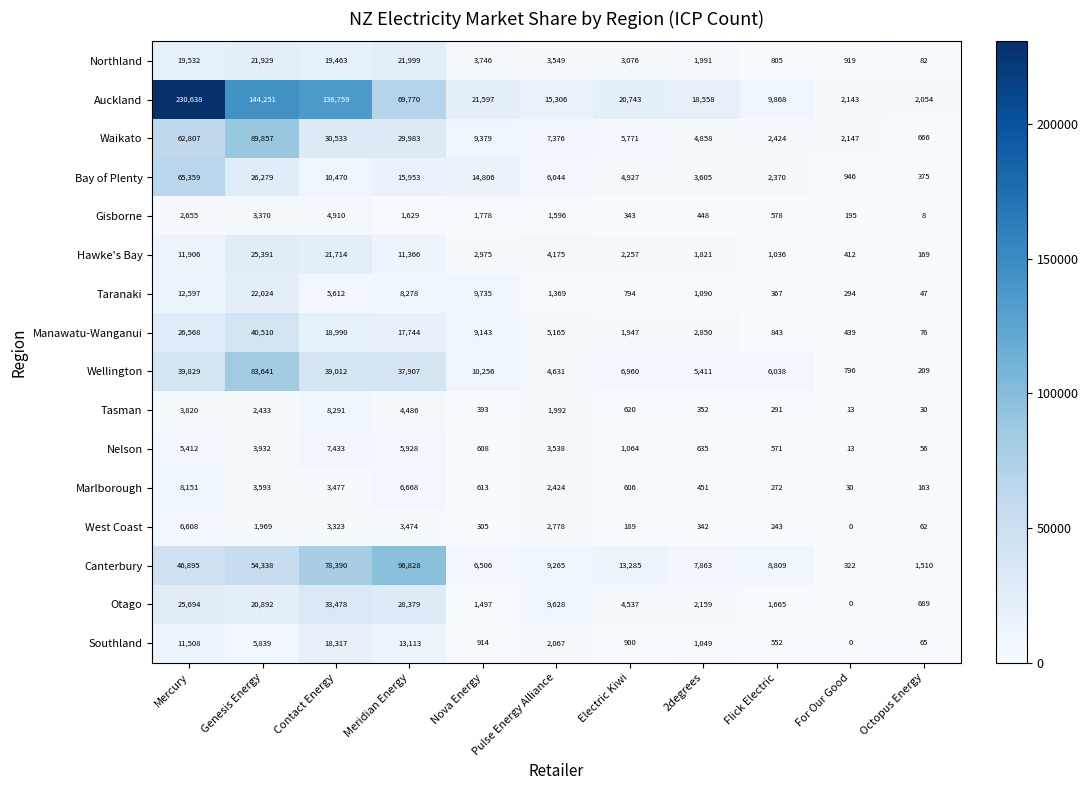

What is the difference between the maximum and minimum values in the Bay of Plenty series?

64984